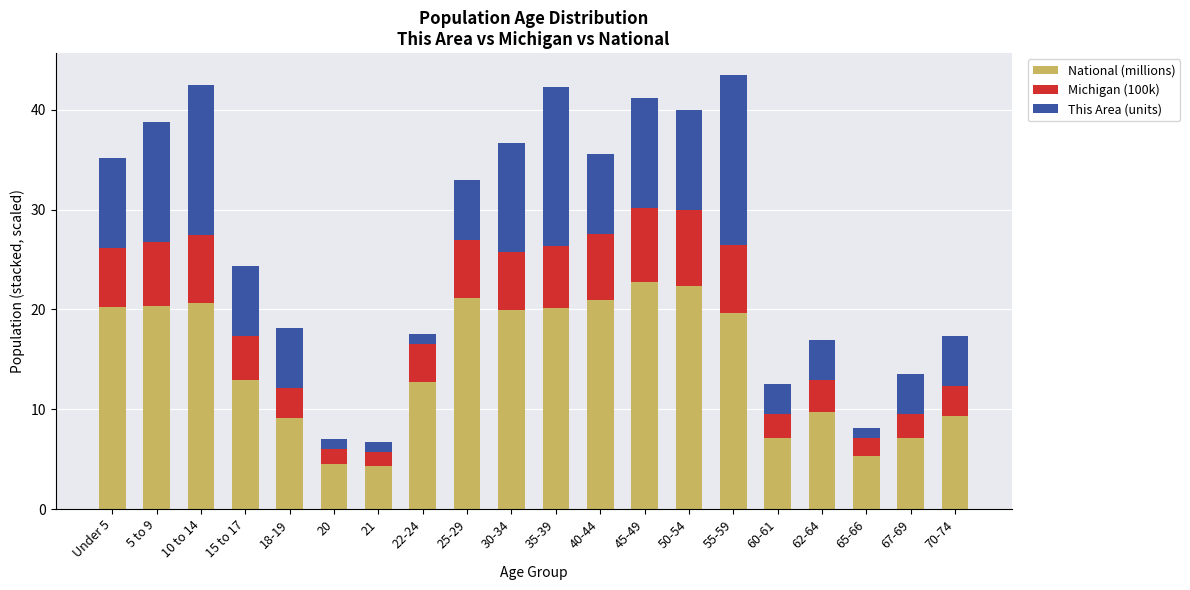

What is the total value across all series at 18-19?

18.1